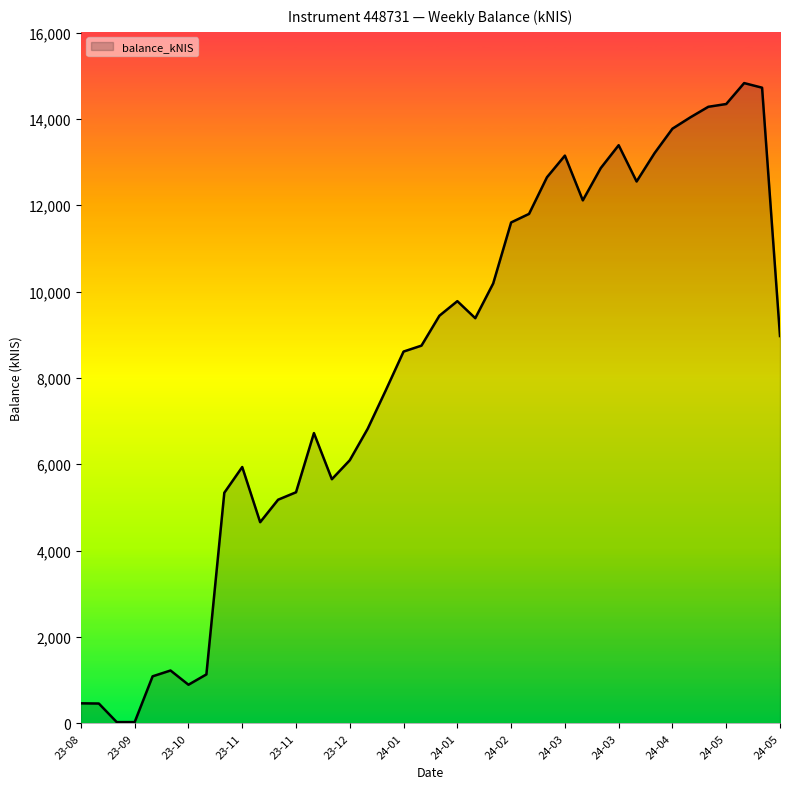

What is the difference between the maximum and minimum values?

14802.3